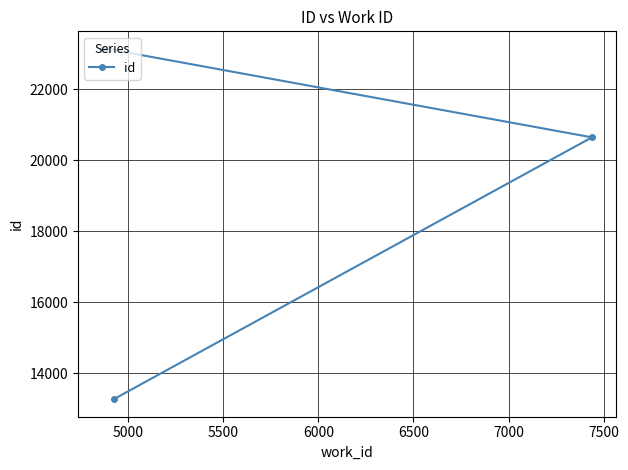

What is the minimum value shown in the chart?

13272